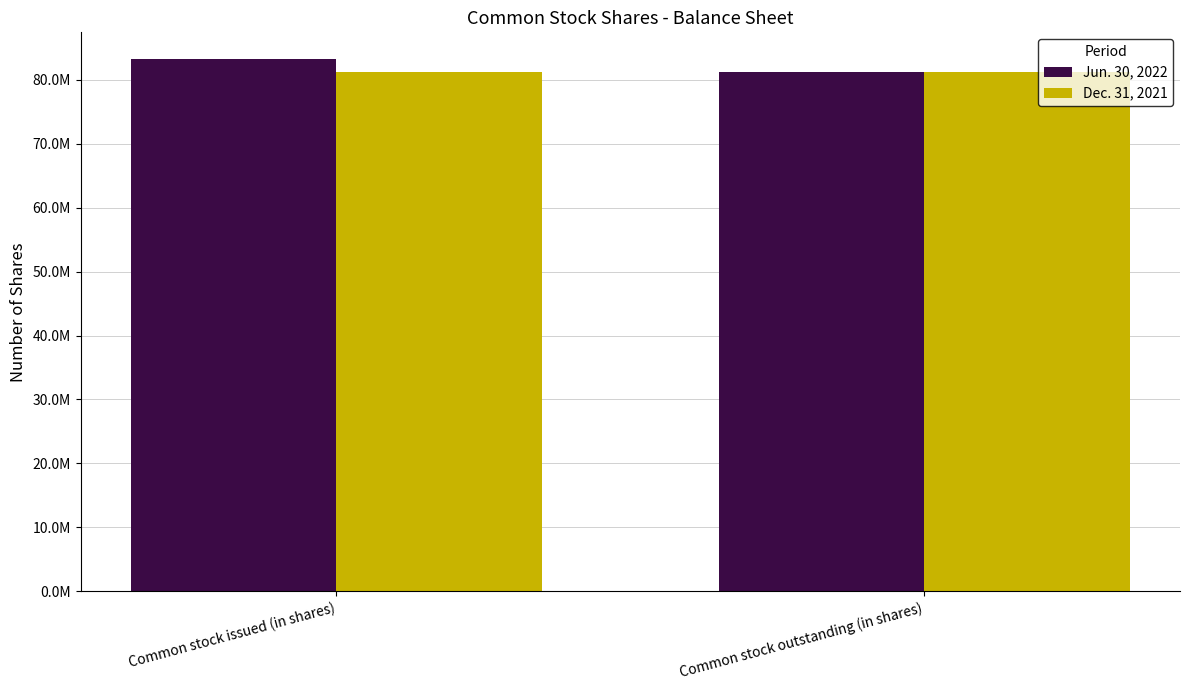

Is the value of Dec. 31, 2021 at Common stock issued (in shares) greater than the value of Jun. 30, 2022 at Common stock outstanding (in shares)?

No